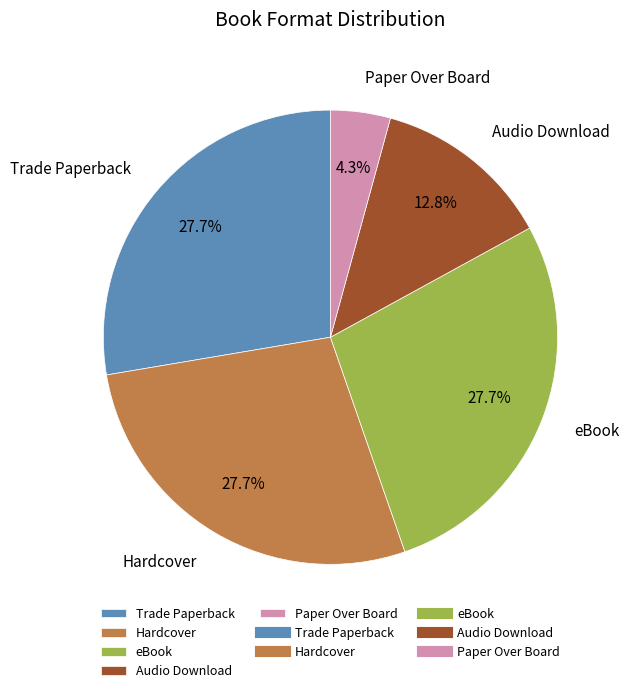

Does eBook account for over 50% of the chart?

No